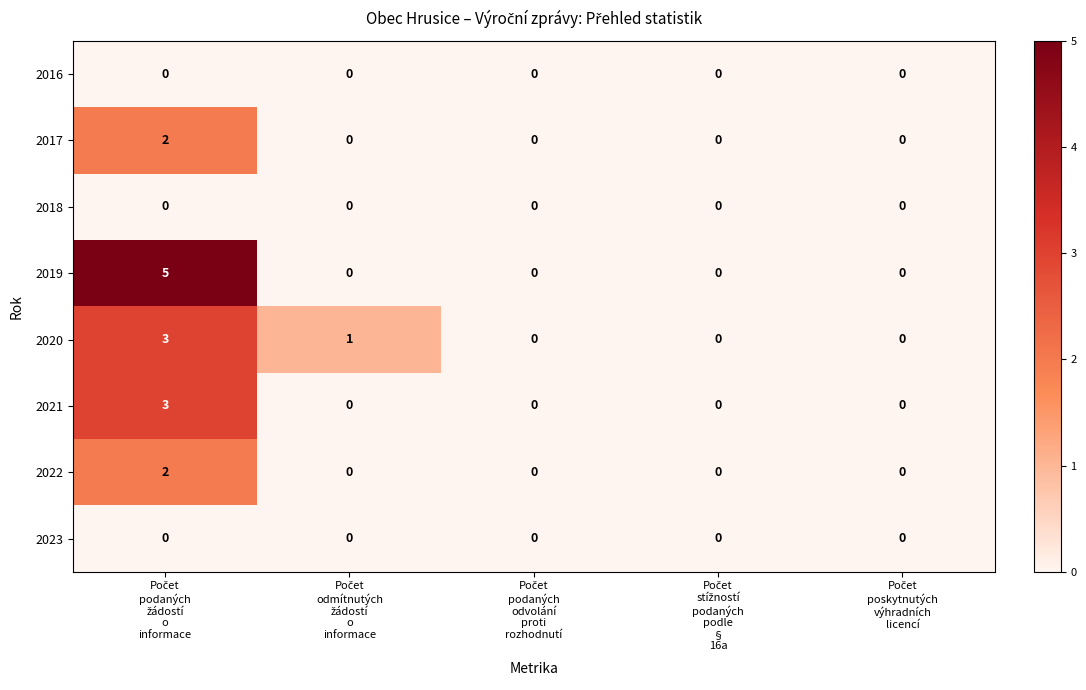

What is the maximum value shown in the chart?

5